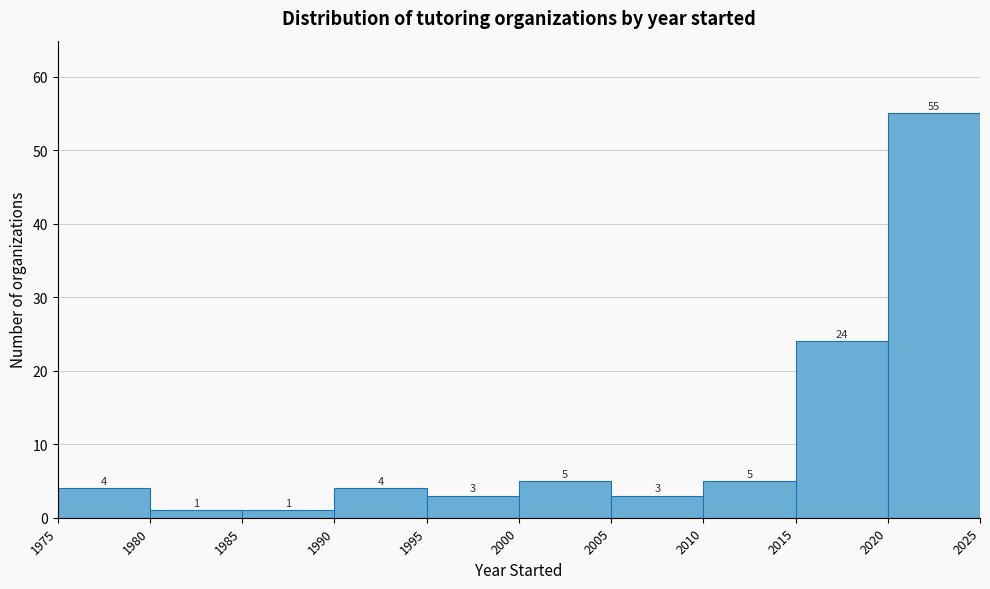

Reading left to right, transcribe this chart: for each bar, give the range it covers on the x-axis and its height.

1975 to 1980: 4
1980 to 1985: 1
1985 to 1990: 1
1990 to 1995: 4
1995 to 2000: 3
2000 to 2005: 5
2005 to 2010: 3
2010 to 2015: 5
2015 to 2020: 24
2020 to 2025: 55